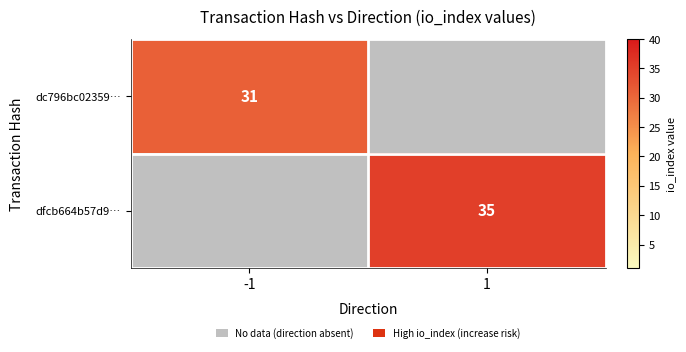

True or false: dfcb664b57d9… has a value of 47 at 1.

False